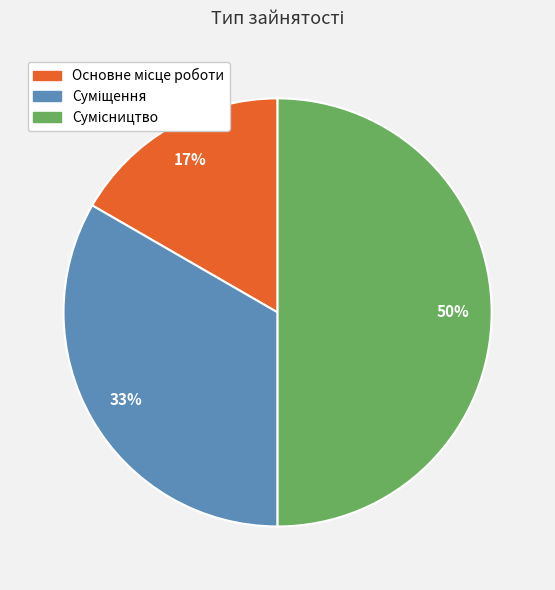

Count the number of slices in the pie.

3